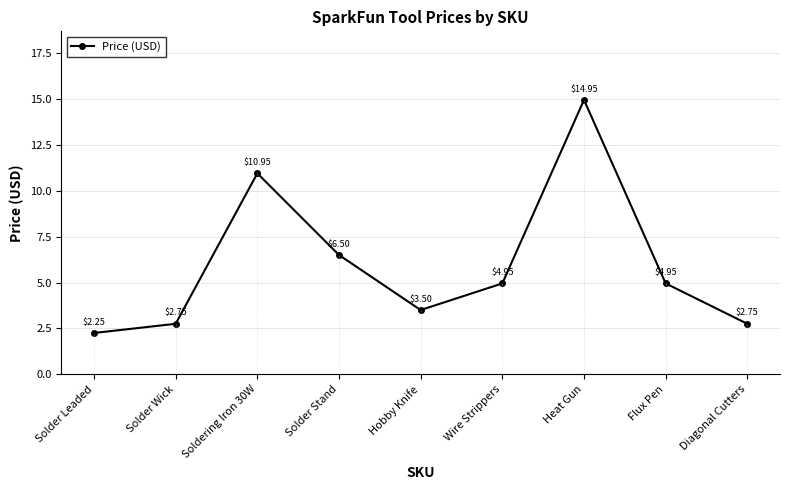

What is the label of the 2nd point from the left?

Solder Wick